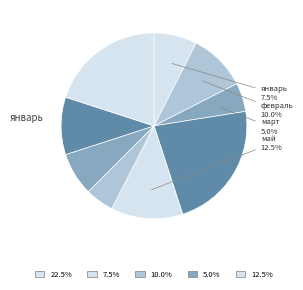

To the nearest percent, what is the difference between the largest and smallest slice percentages?

18%